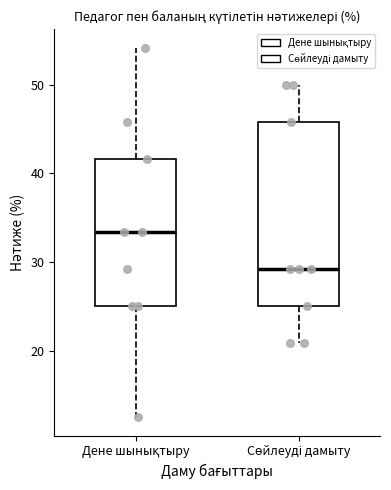

Reading left to right, read every box against the y-axis: the position of its median line, the range the box covers, and the ends of its whiskers. The values are not printed on the chart, so give them approximately, as read against the axis.

Дене шынықтыру: median 33, box 25 to 42, whiskers 13 to 54
Сөйлеуді дамыту: median 29, box 25 to 46, whiskers 21 to 50